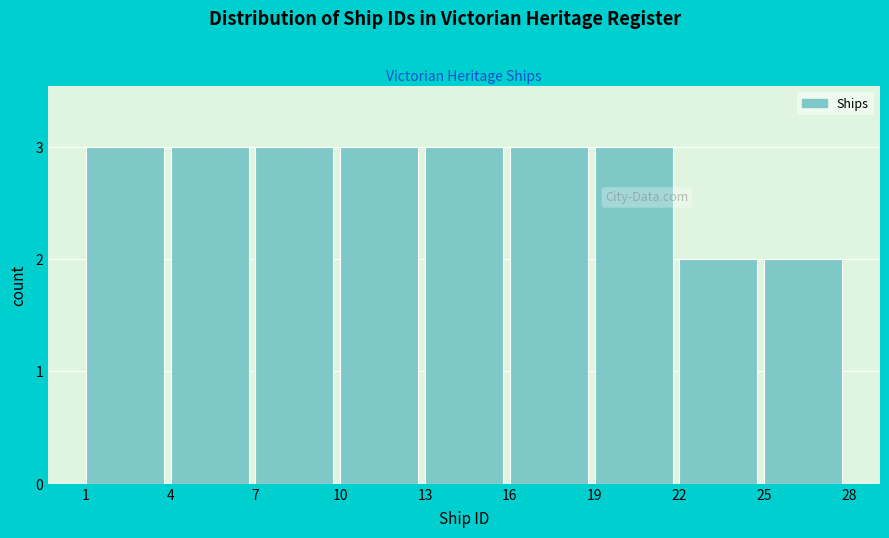

Reading left to right, extract all data points from this chart.

1=3	4=3	7=3	10=3	13=3	16=3	19=3	22=2	25=2